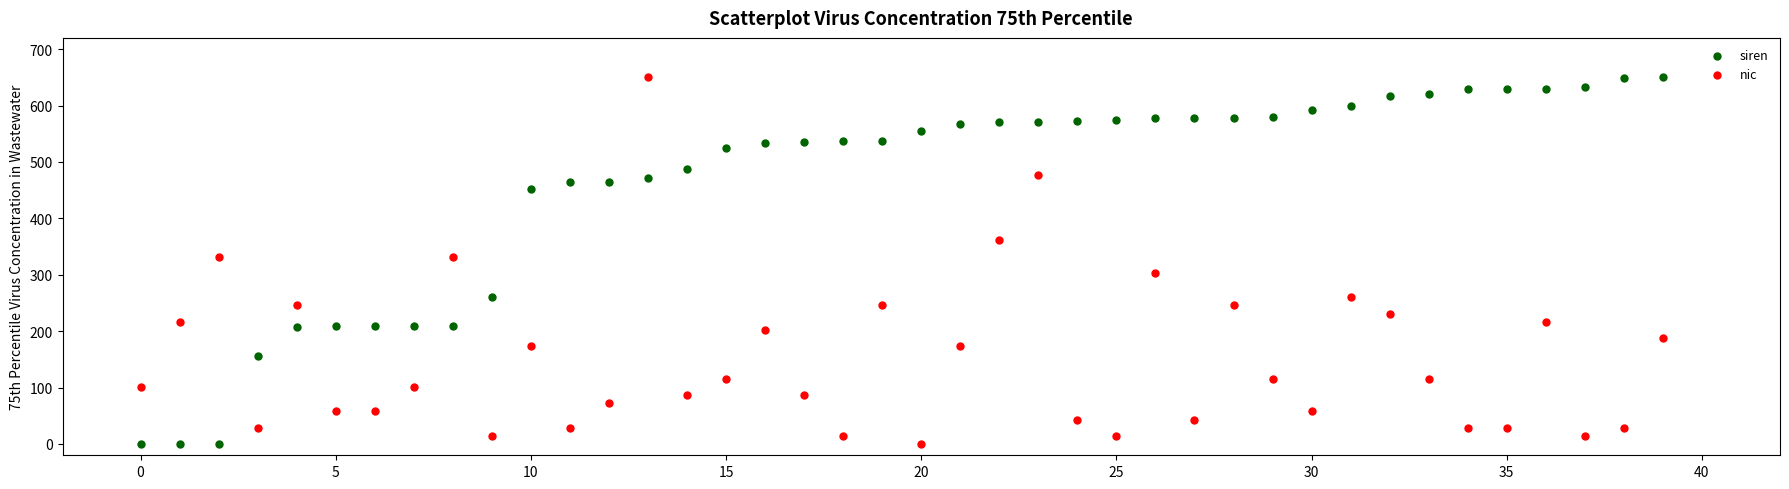

What are all the series names shown in the legend?

siren, nic